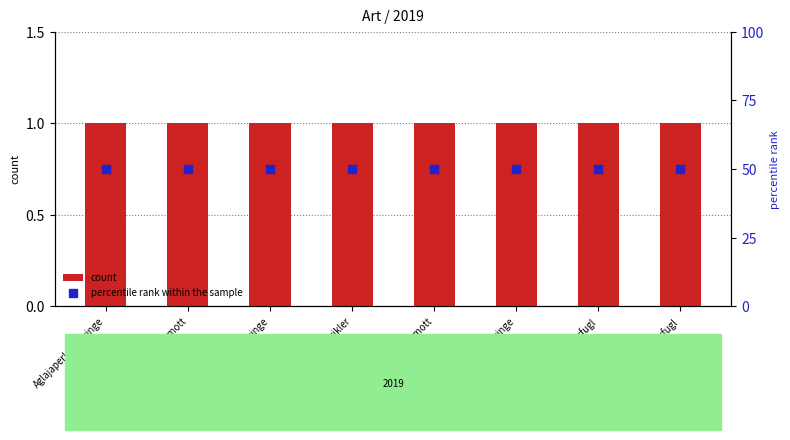

What is the total value across all series at Gul nebbmott?

51